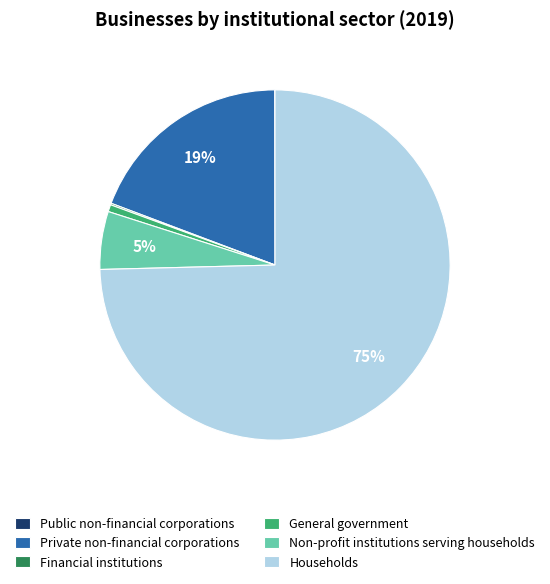

To the nearest percent, what is the difference between the largest and smallest slice percentages?

75%